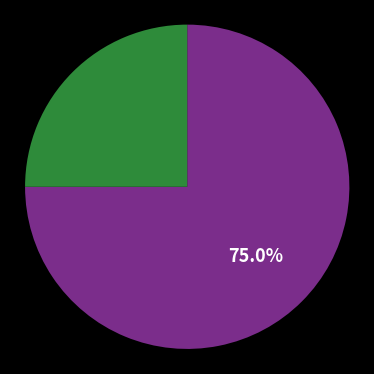

Count the number of slices in the pie.

2